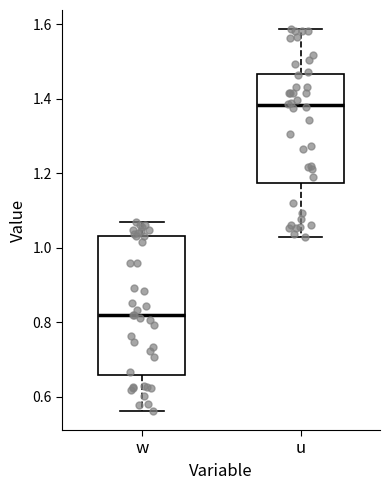

Where is the upper edge of the box for w on the y-axis? The values are not printed on the chart, so give them approximately, as read against the axis.

1.04